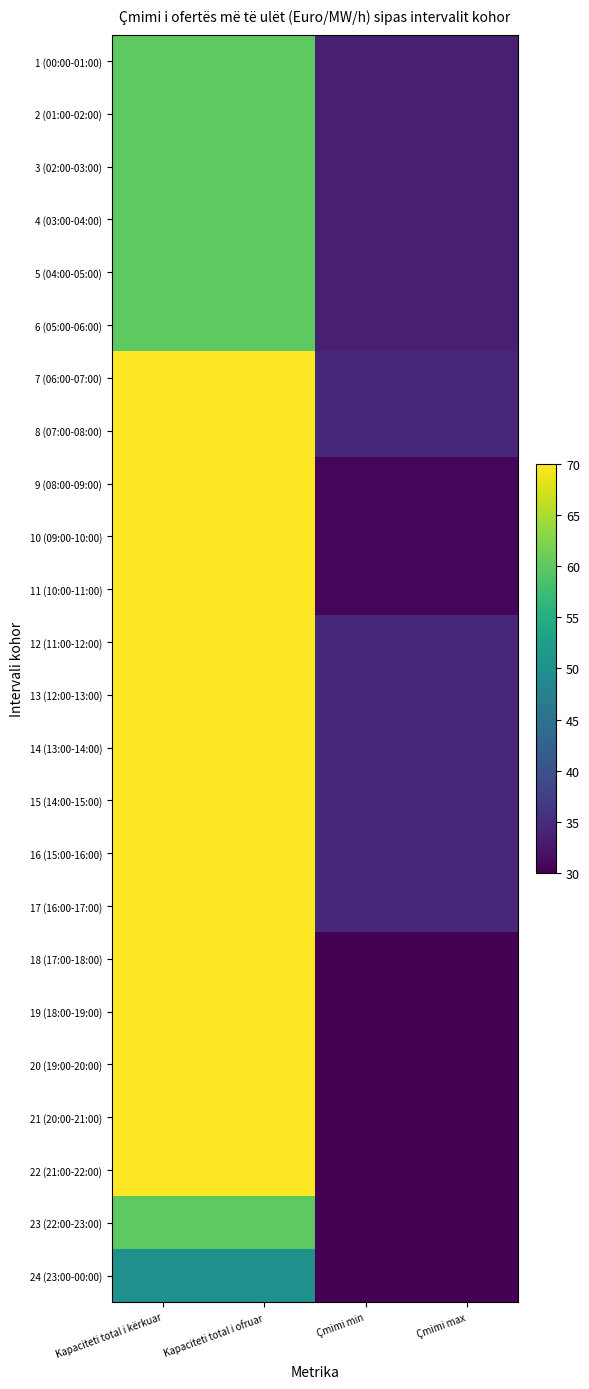

What is the sum of the 17 (16:00-17:00) values at Çmimi min and Çmimi max?

69.0